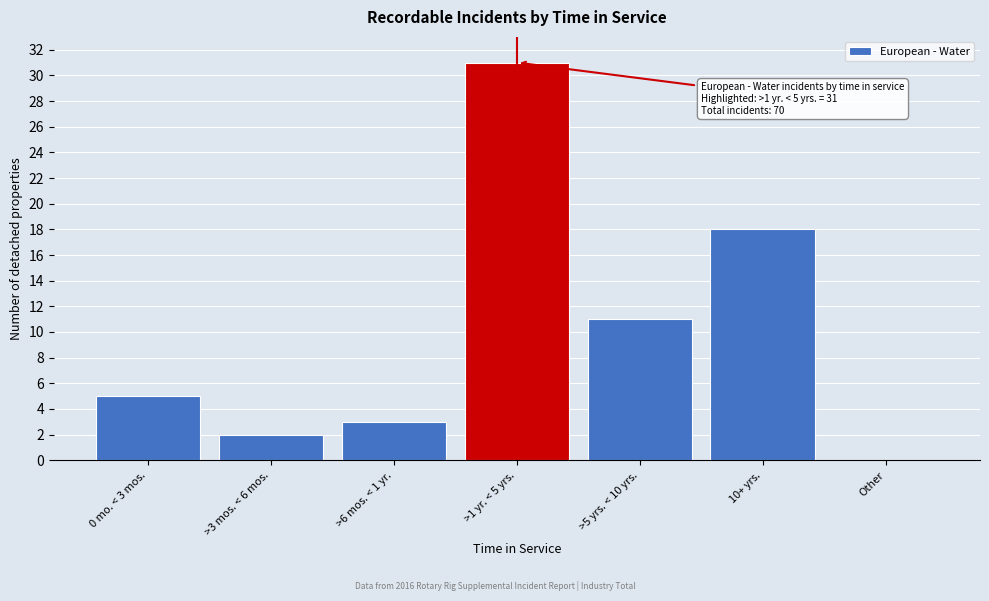

Reading right to left, list all the values displayed in this chart.

Other=0	10+ yrs.=18	>5 yrs. < 10 yrs.=11	>1 yr. < 5 yrs.=31	>6 mos. < 1 yr.=3	>3 mos. < 6 mos.=2	0 mo. < 3 mos.=5